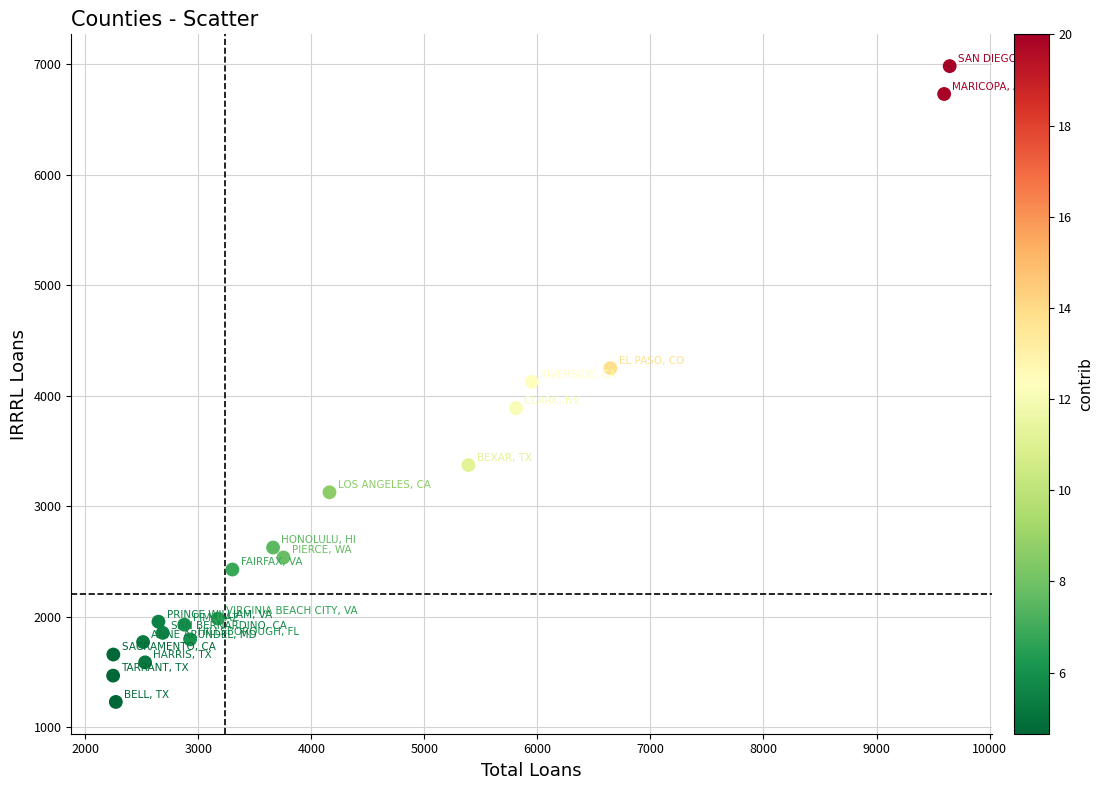

What is the range of X values (max minus min)?

7400